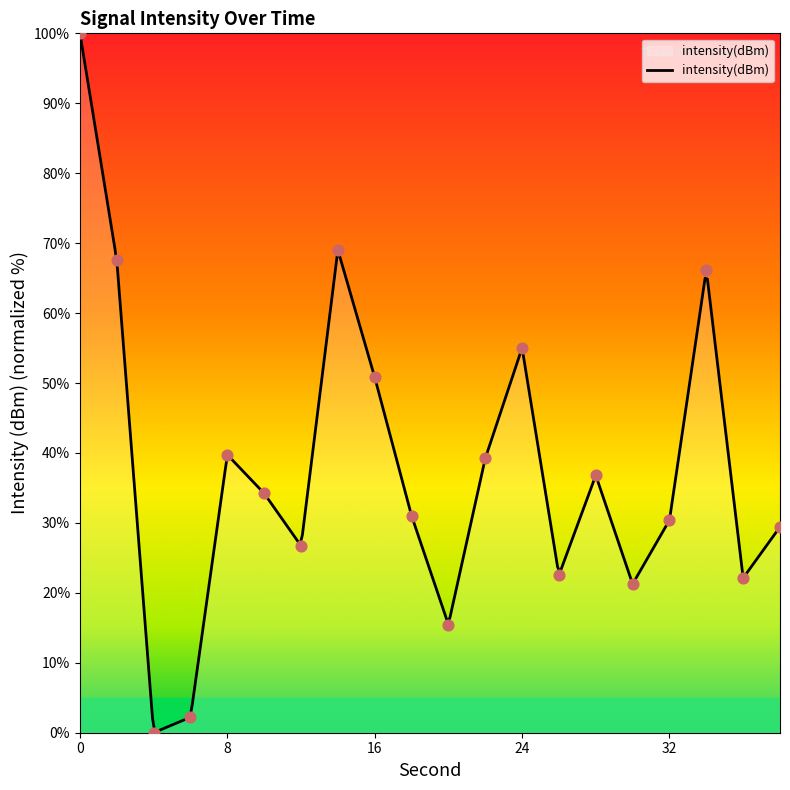

What is the change in value from 28 to 30?

-15.5